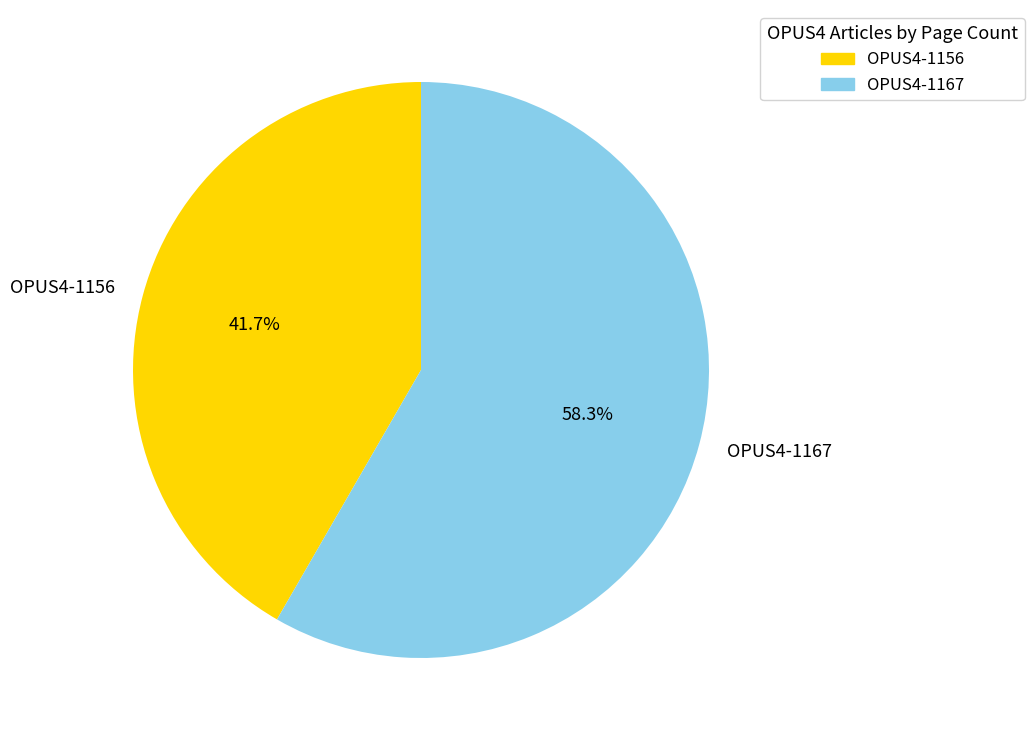

Is it true that OPUS4-1156 is 42% of the pie?

True